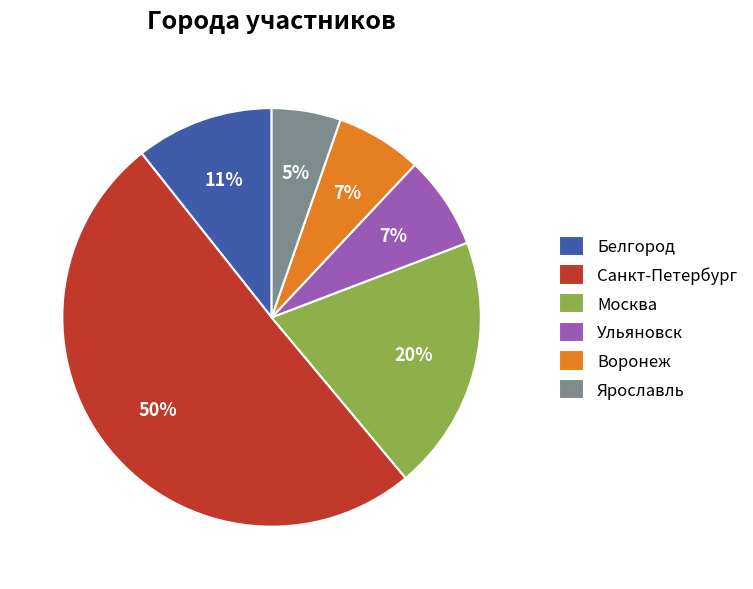

To the nearest percent, what percentage of the pie is Санкт-Петербург?

50%